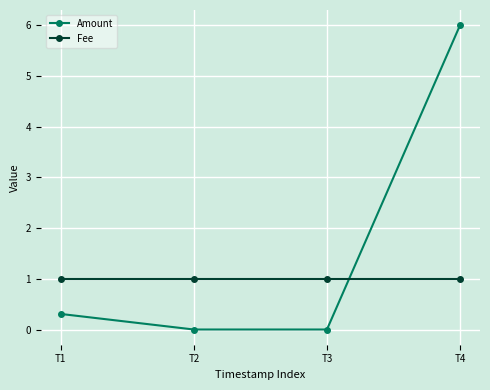

Rank the series at T1 from highest to lowest value.

Fee, Amount